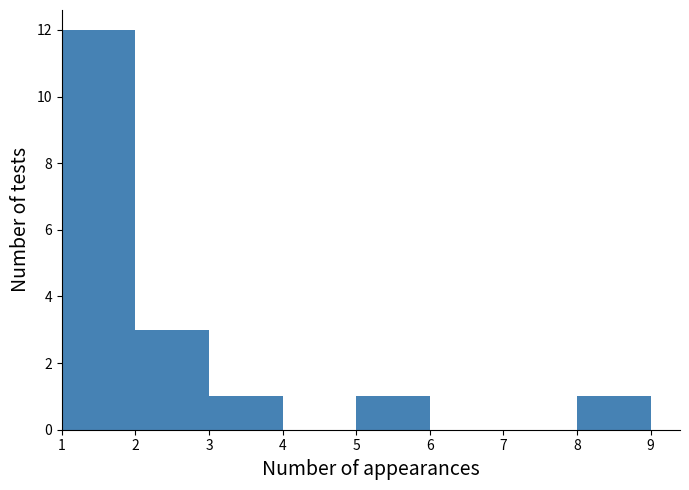

Over which range of the x-axis is the bar tallest?

1 to 2